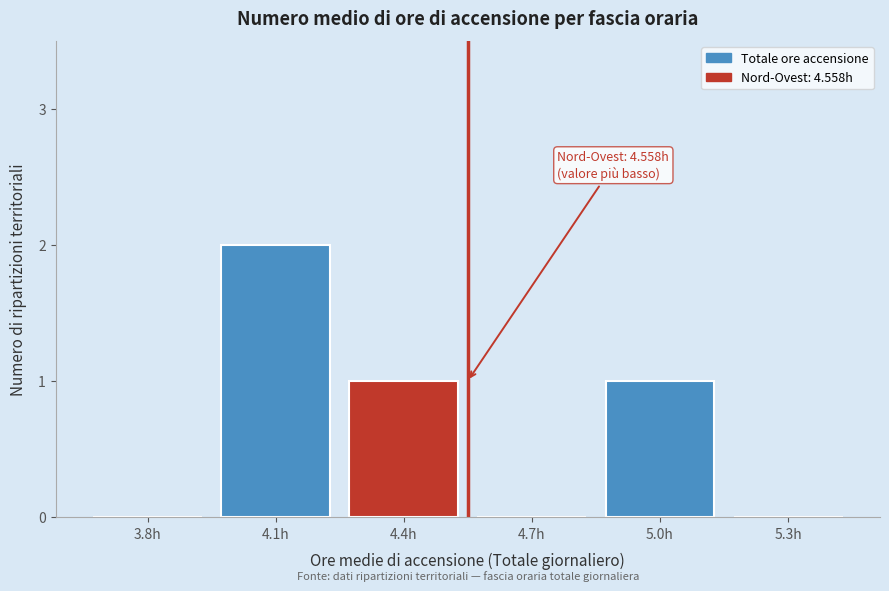

Reading left to right, transcribe all the data shown in this chart.

3.8h=0	4.1h=2	4.4h=1	4.7h=0	5.0h=1	5.3h=0